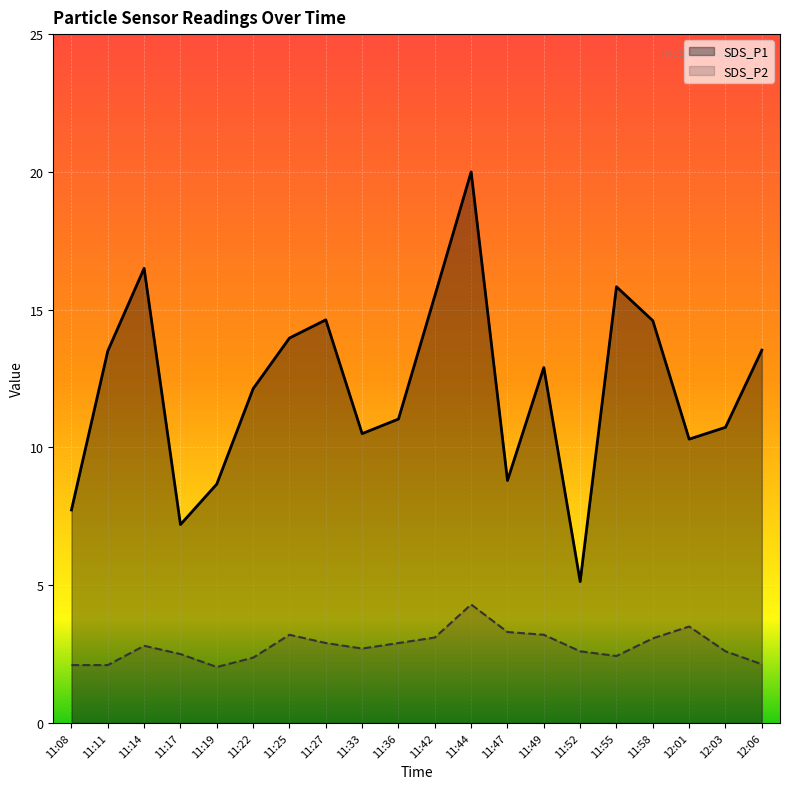

What position from the left is 11:08?

1